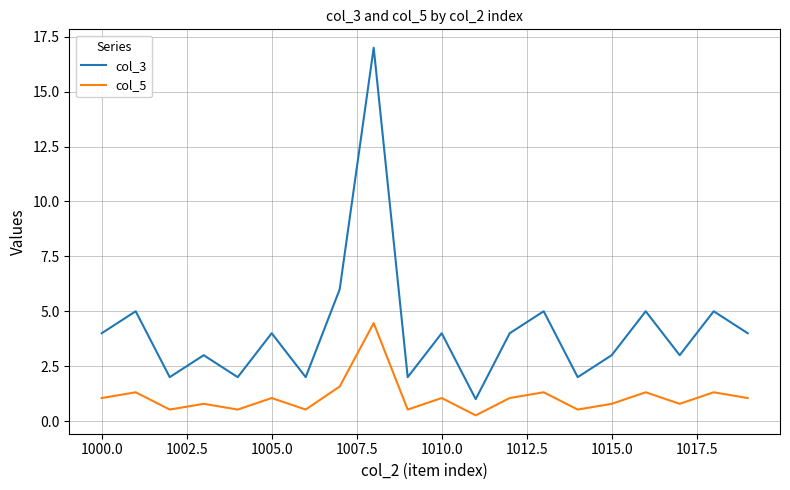

Which series has the largest total across all categories?

col_3